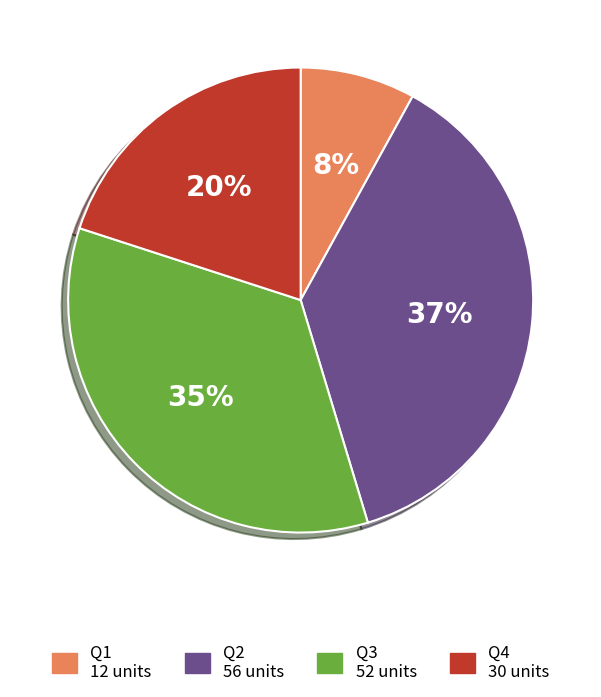

Rank the categories by value from highest to lowest.

Q2, Q3, Q4, Q1